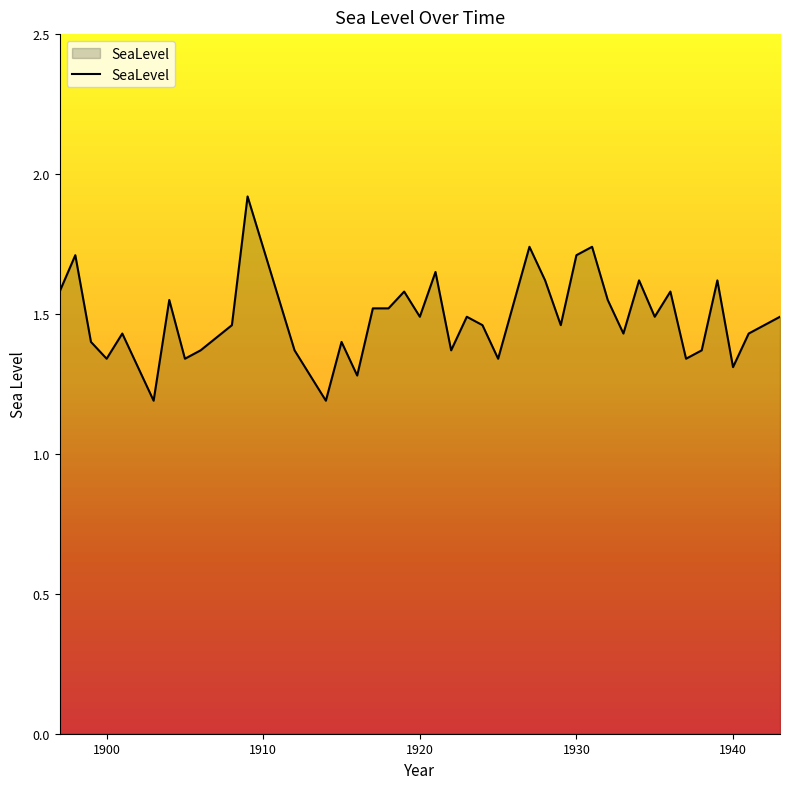

What is the greatest value displayed?

1.9